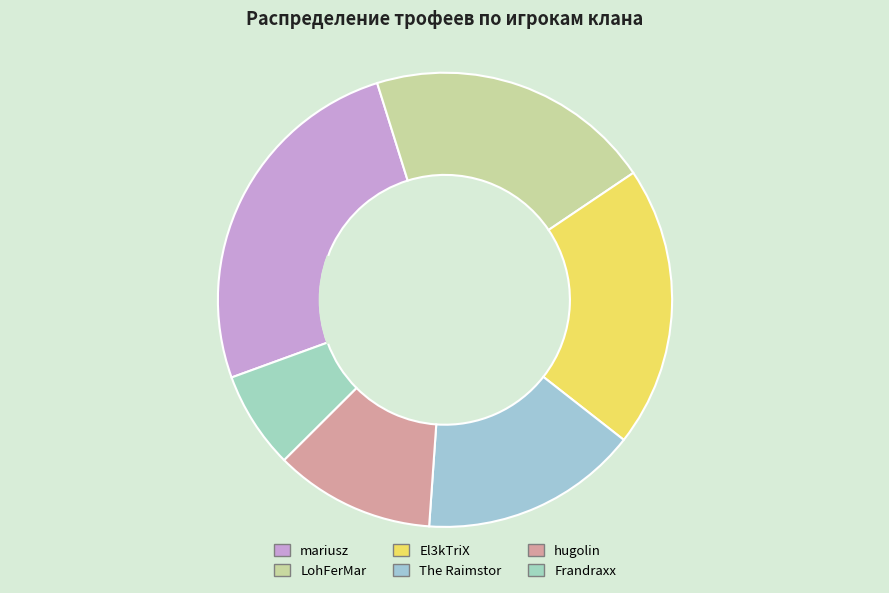

How many slices are in this pie chart?

6